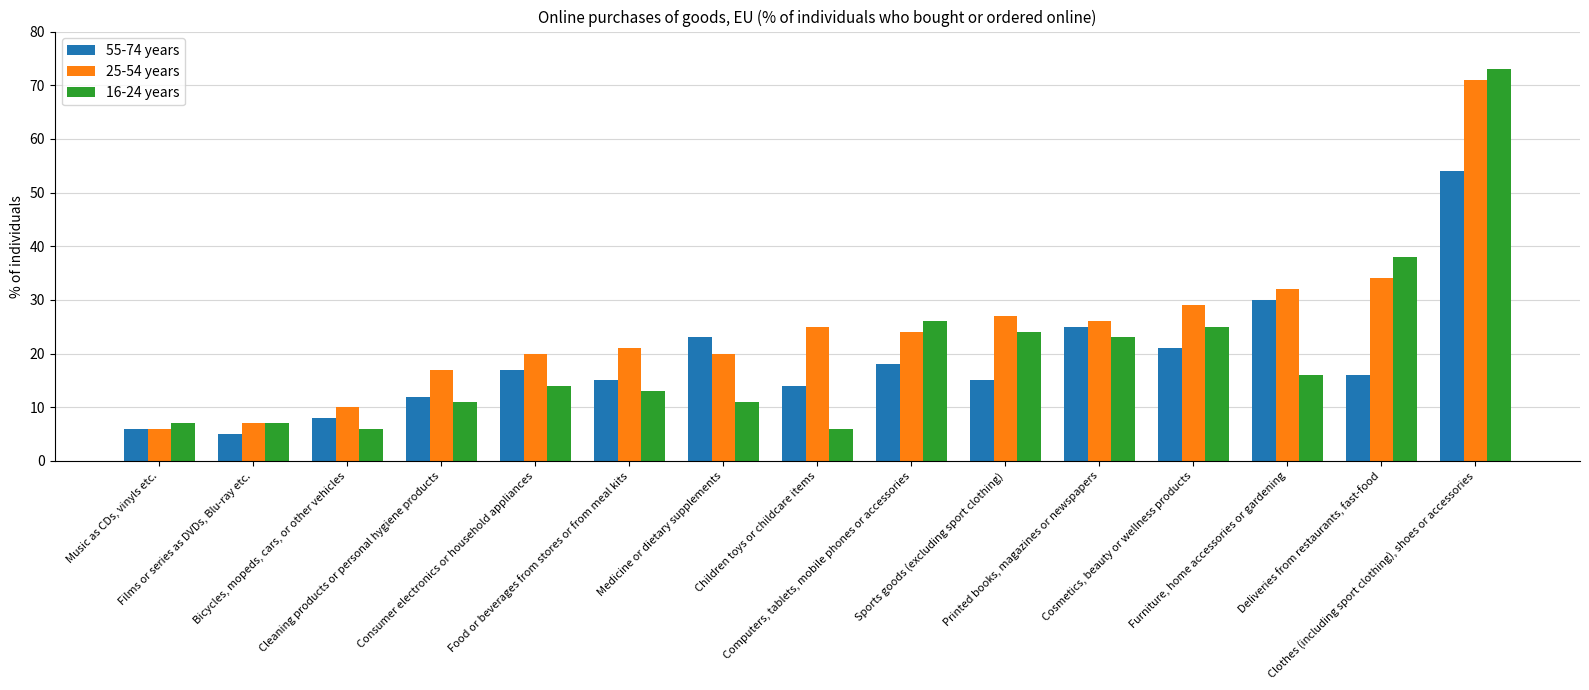

Reading left to right, extract all data points from this chart.

55-74 years: Music as CDs, vinyls etc.=6	Films or series as DVDs, Blu-ray etc.=5	Bicycles, mopeds, cars, or other vehicles=8	Cleaning products or personal hygiene products=12	Consumer electronics or household appliances=17	Food or beverages from stores or from meal kits=15	Medicine or dietary supplements=23	Children toys or childcare items=14	Computers, tablets, mobile phones or accessories=18	Sports goods (excluding sport clothing)=15	Printed books, magazines or newspapers=25	Cosmetics, beauty or wellness products=21	Furniture, home accessories or gardening=30	Deliveries from restaurants, fast-food=16	Clothes (including sport clothing), shoes or accessories=54
25-54 years: Music as CDs, vinyls etc.=6	Films or series as DVDs, Blu-ray etc.=7	Bicycles, mopeds, cars, or other vehicles=10	Cleaning products or personal hygiene products=17	Consumer electronics or household appliances=20	Food or beverages from stores or from meal kits=21	Medicine or dietary supplements=20	Children toys or childcare items=25	Computers, tablets, mobile phones or accessories=24	Sports goods (excluding sport clothing)=27	Printed books, magazines or newspapers=26	Cosmetics, beauty or wellness products=29	Furniture, home accessories or gardening=32	Deliveries from restaurants, fast-food=34	Clothes (including sport clothing), shoes or accessories=71
16-24 years: Music as CDs, vinyls etc.=7	Films or series as DVDs, Blu-ray etc.=7	Bicycles, mopeds, cars, or other vehicles=6	Cleaning products or personal hygiene products=11	Consumer electronics or household appliances=14	Food or beverages from stores or from meal kits=13	Medicine or dietary supplements=11	Children toys or childcare items=6	Computers, tablets, mobile phones or accessories=26	Sports goods (excluding sport clothing)=24	Printed books, magazines or newspapers=23	Cosmetics, beauty or wellness products=25	Furniture, home accessories or gardening=16	Deliveries from restaurants, fast-food=38	Clothes (including sport clothing), shoes or accessories=73